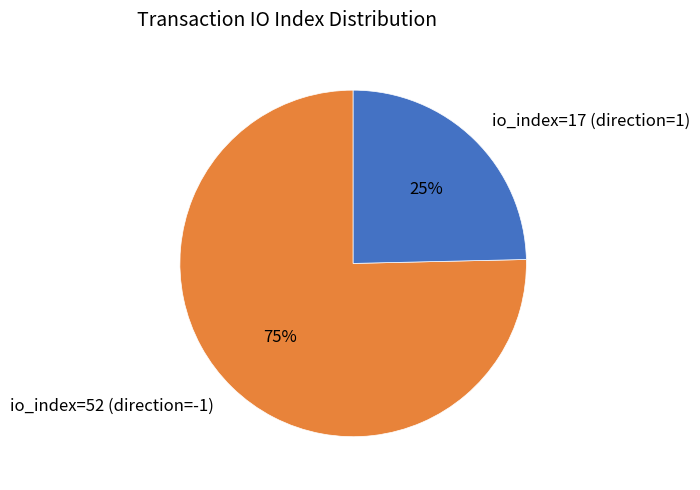

Do io_index=52 (direction=-1) and io_index=17 (direction=1) together represent more than half of the pie?

Yes